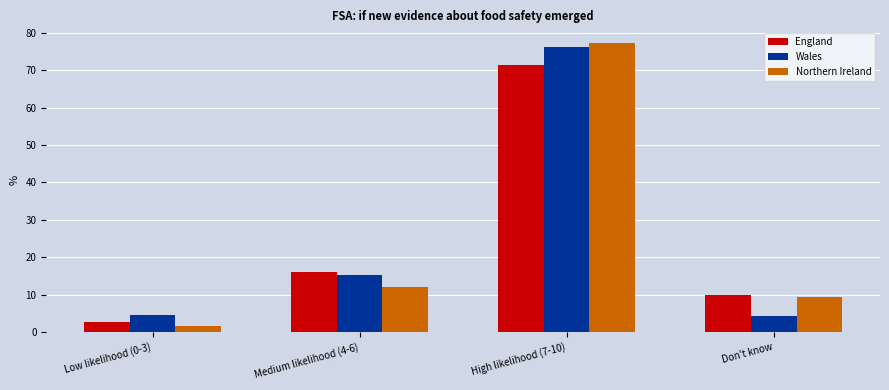

Which series has the largest range (max minus min)?

Northern Ireland